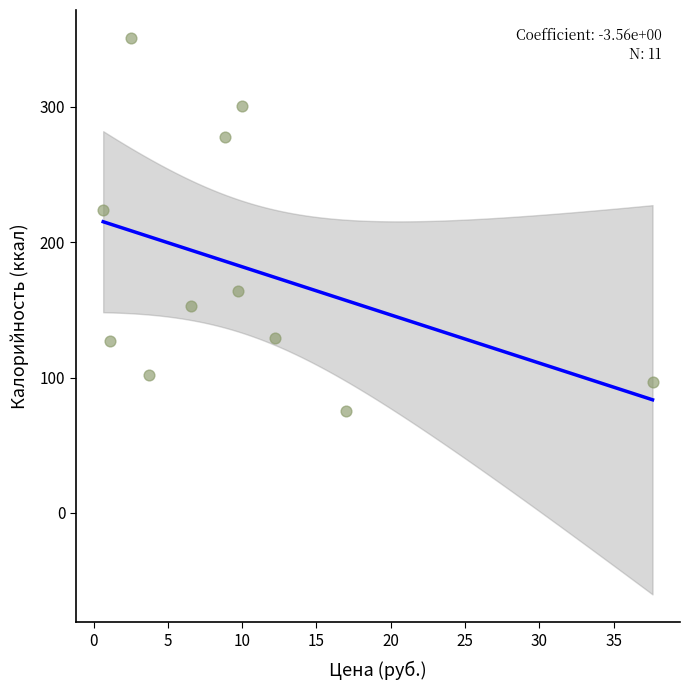

What is the average Y value?

182